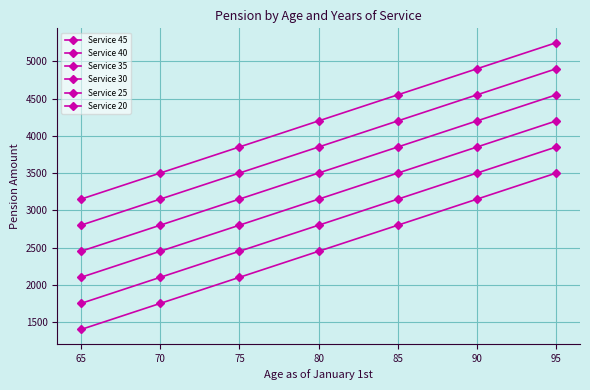

Does the chart have visible grid lines?

Yes